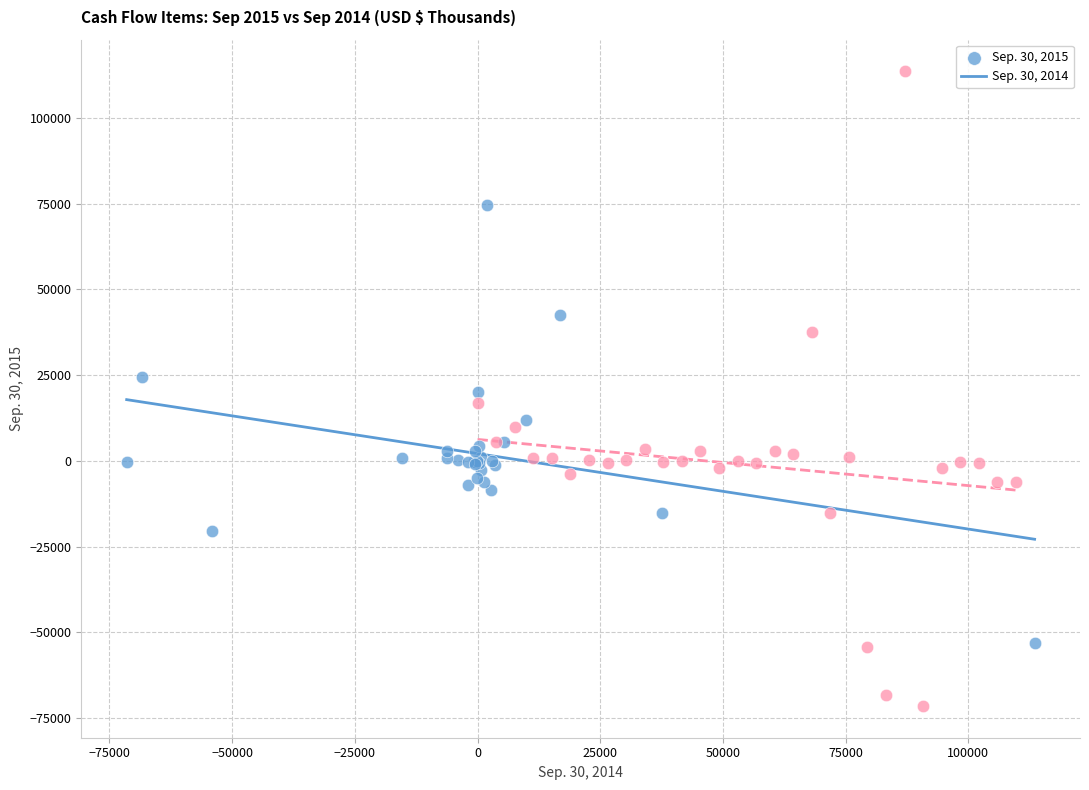

Which series reaches the maximum Y coordinate?

Sep. 30, 2014